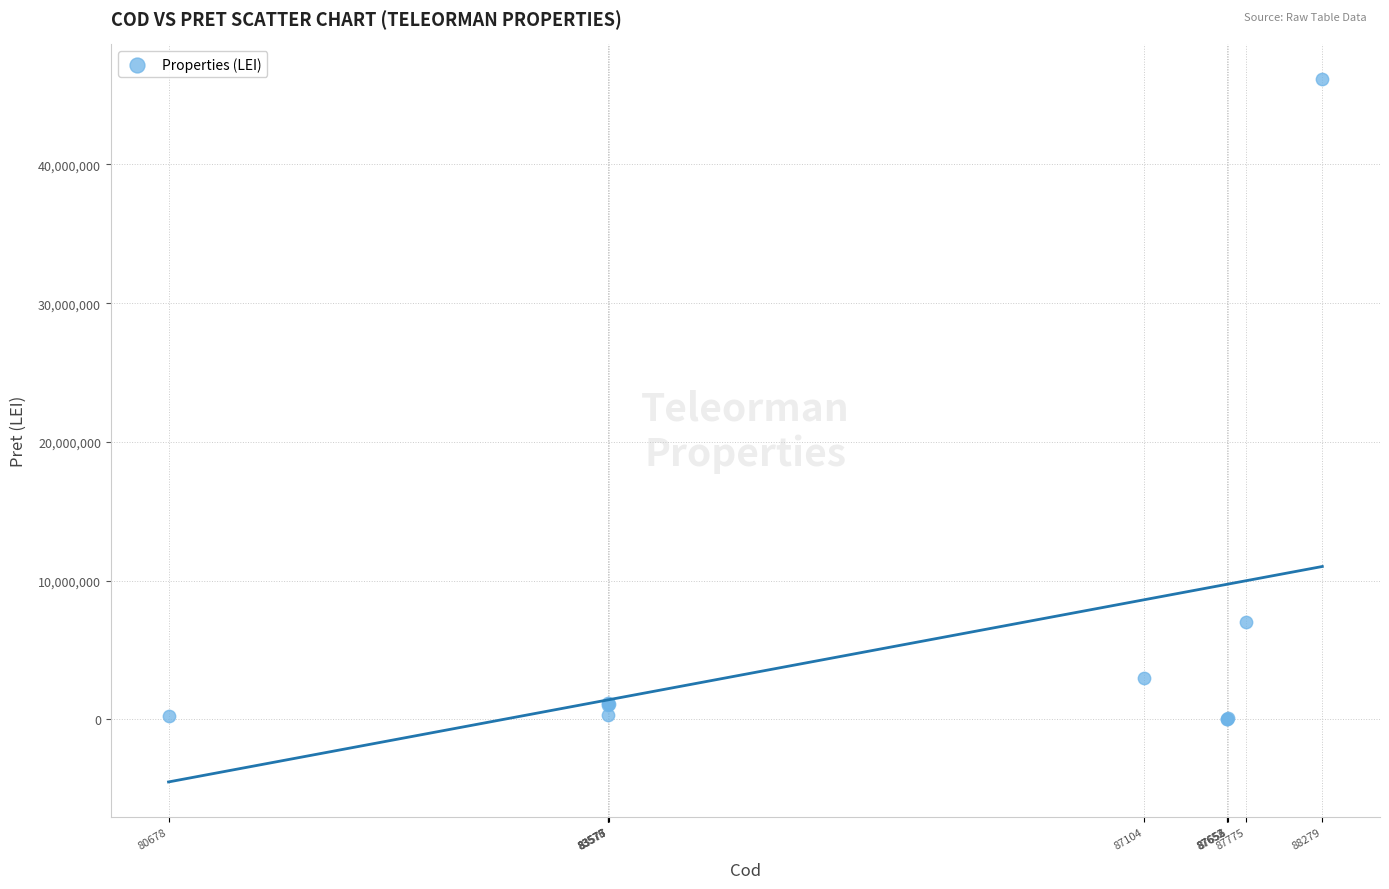

What Y value in the scatter plot is closest to 23063812?

7000000.0